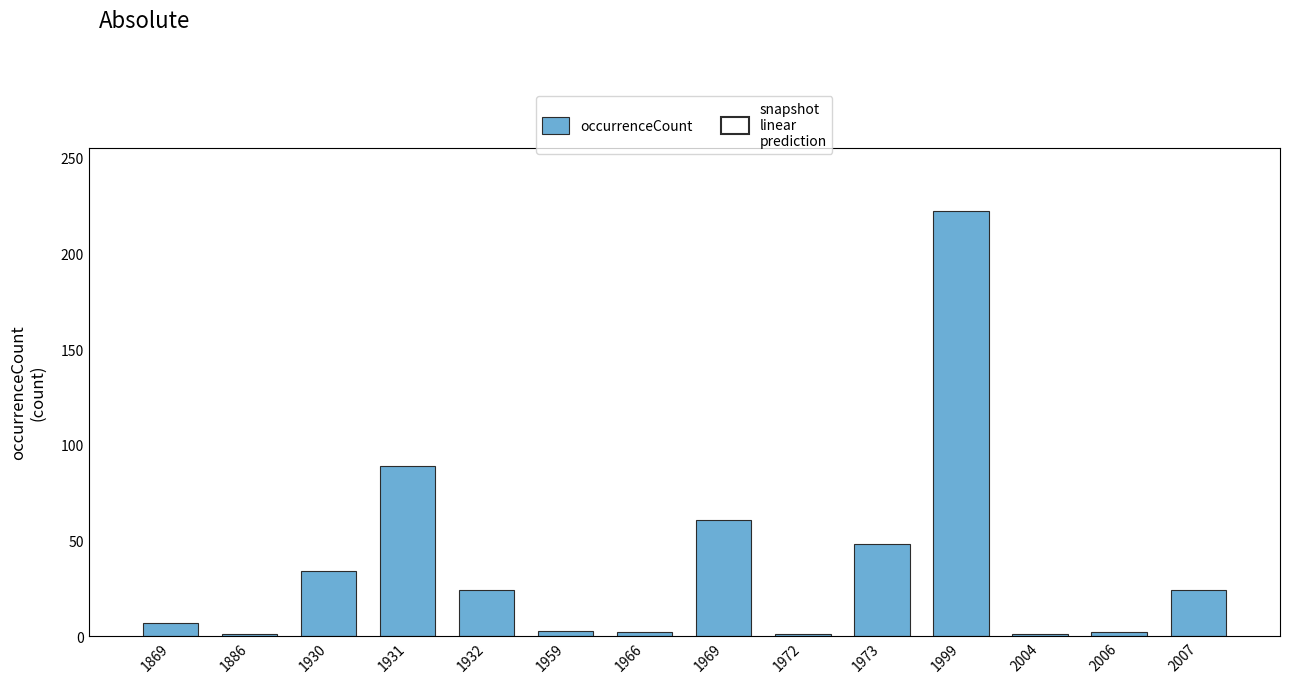

How many categories are shown in the chart?

14